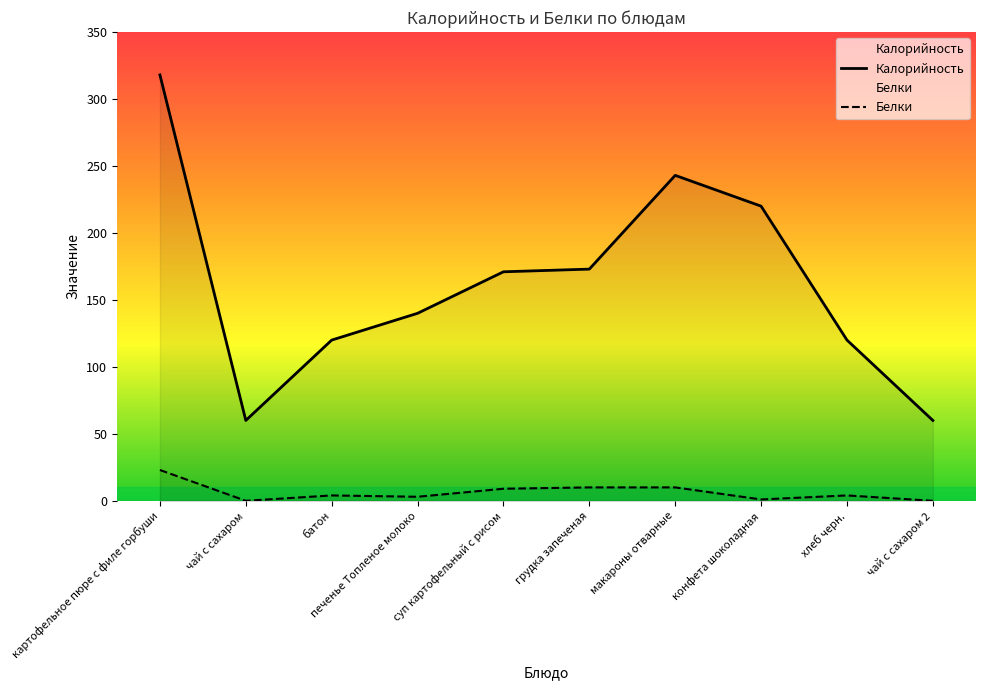

How many interior local peaks does the Белки series have?

2